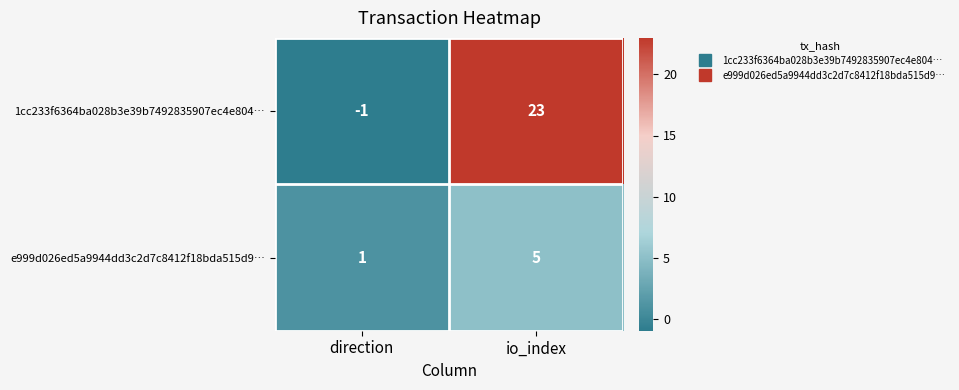

What is the spread (max minus min) of values at io_index?

18